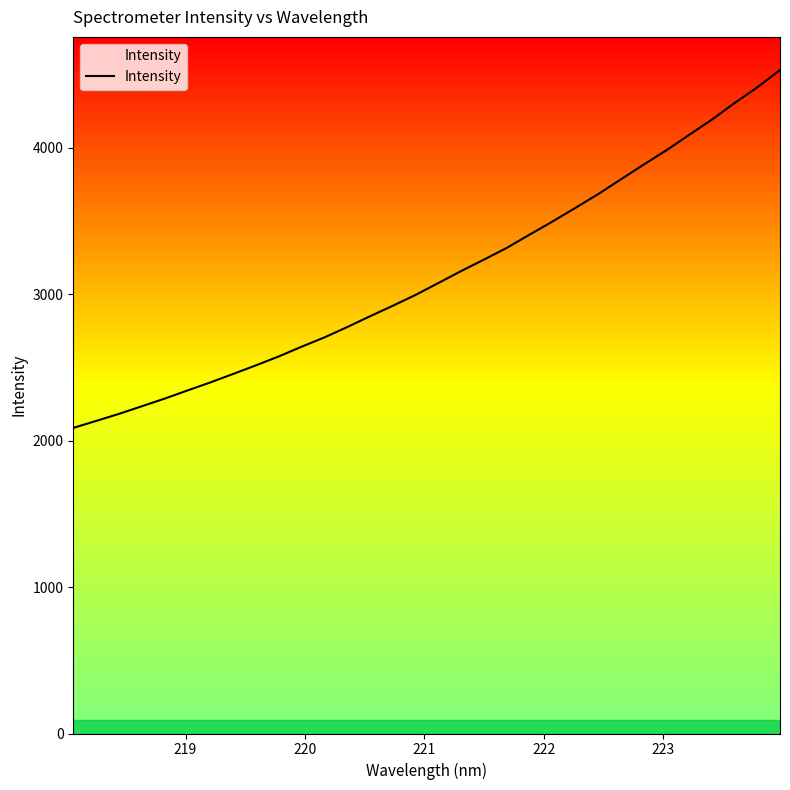

What is the difference between the maximum and minimum values?

2444.5